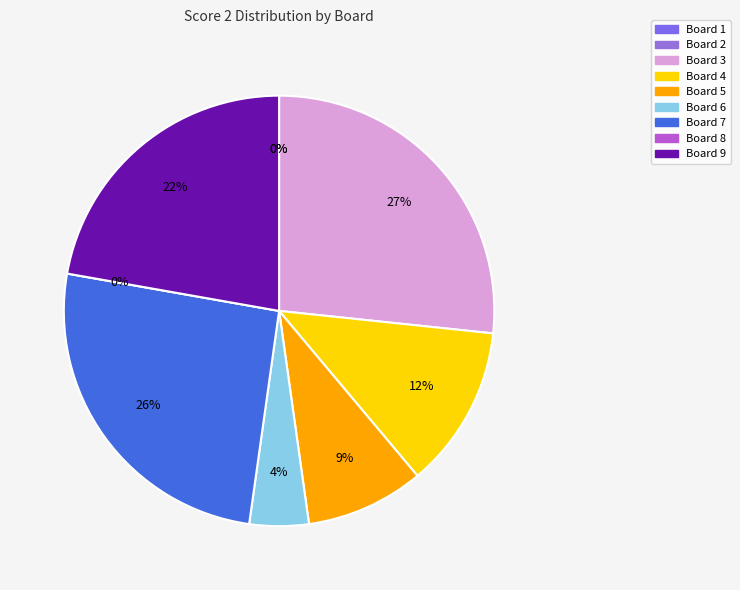

Which slice is the largest?

Board 3